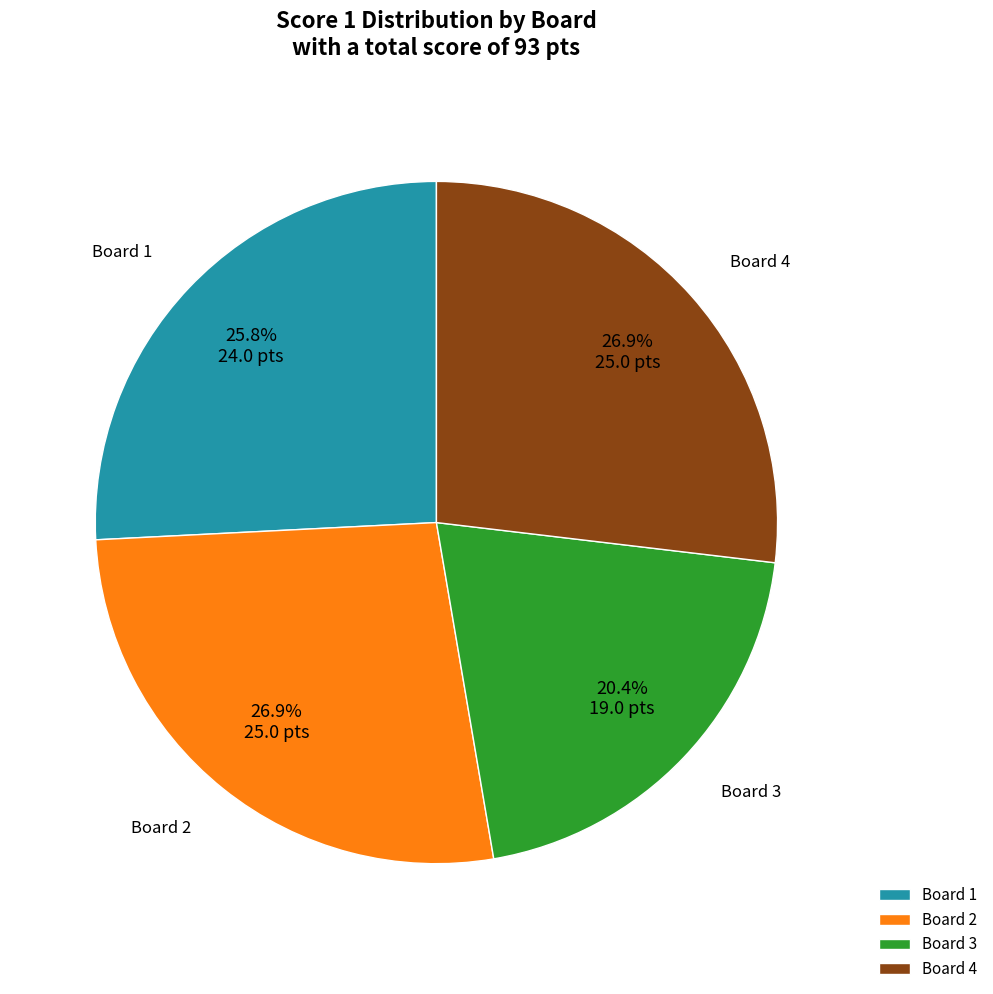

How many segments does this pie chart have?

4